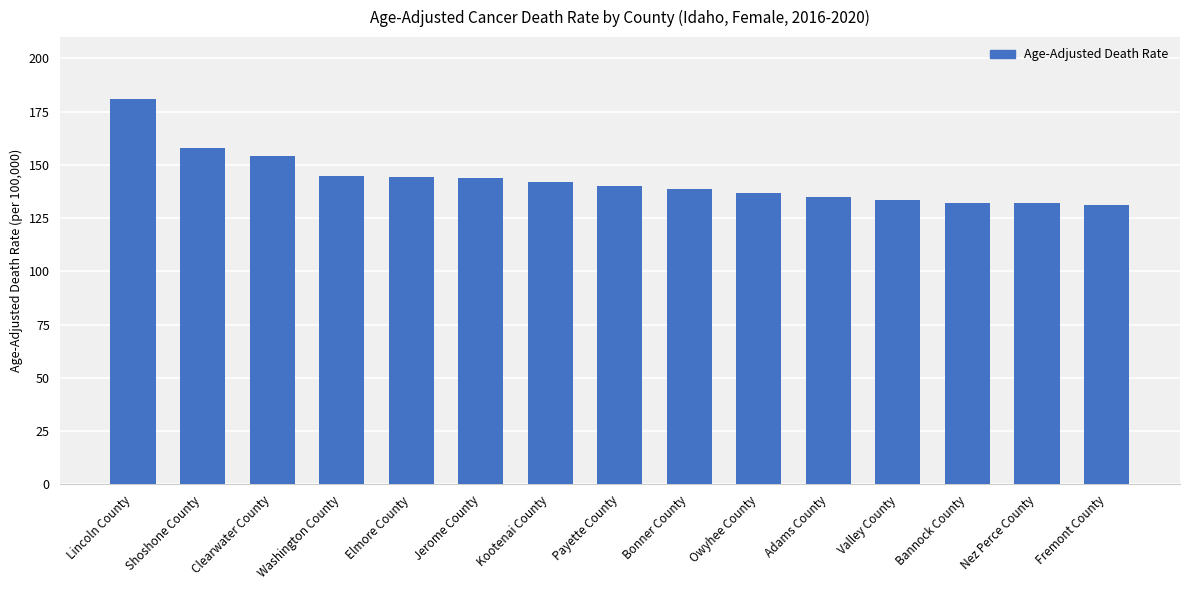

Which label corresponds to the largest value in the chart?

Lincoln County